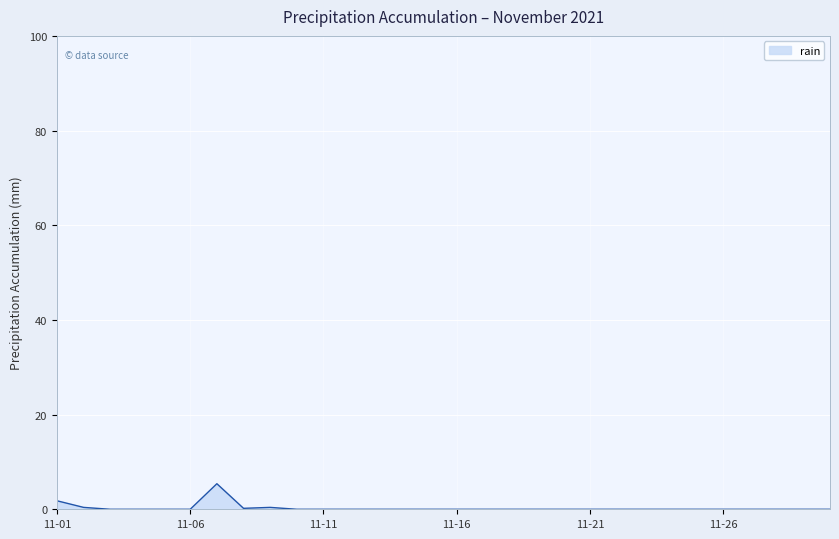

Is it true that the value at 11-16 is 3.2?

False